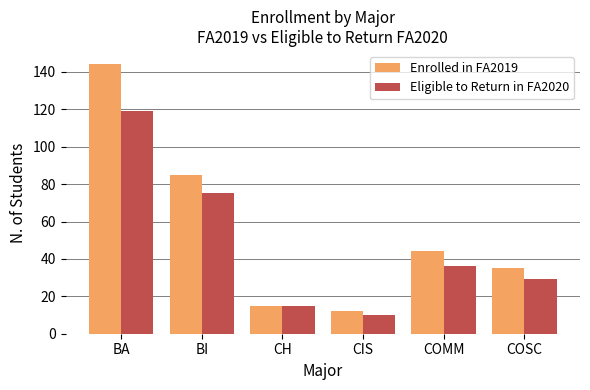

List the labels in order of Enrolled in FA2019 value, smallest first.

CIS, CH, COSC, COMM, BI, BA